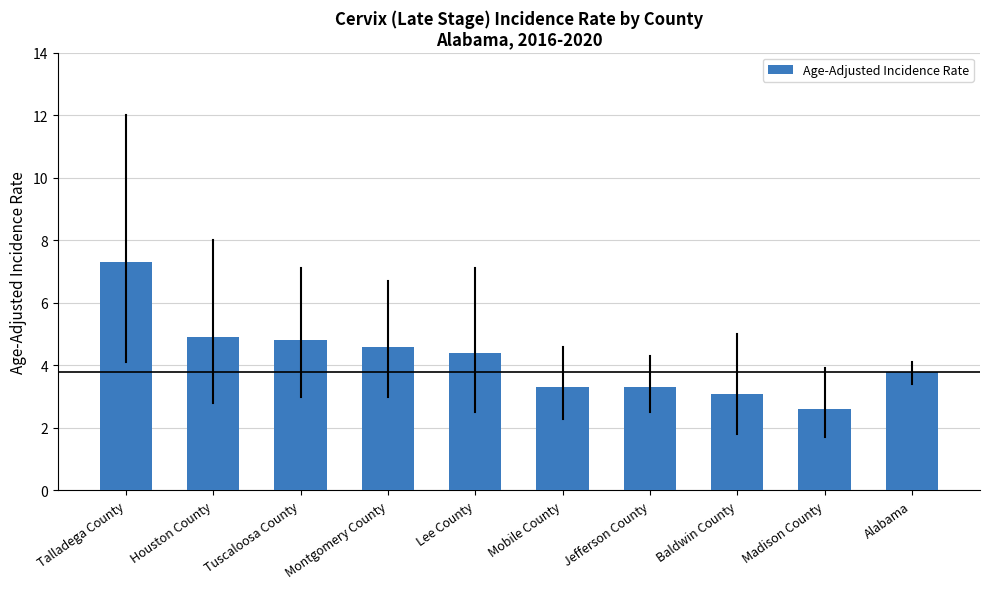

What is the change in value from Montgomery County to Baldwin County?

-1.5